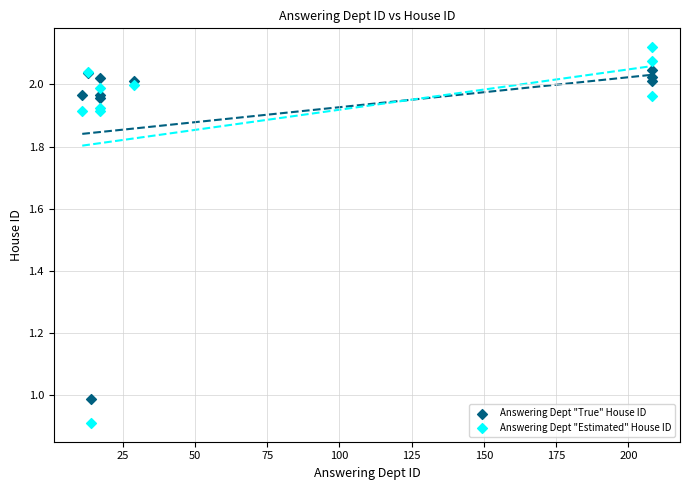

Which series reaches the maximum Y coordinate?

Answering Dept "Estimated" House ID